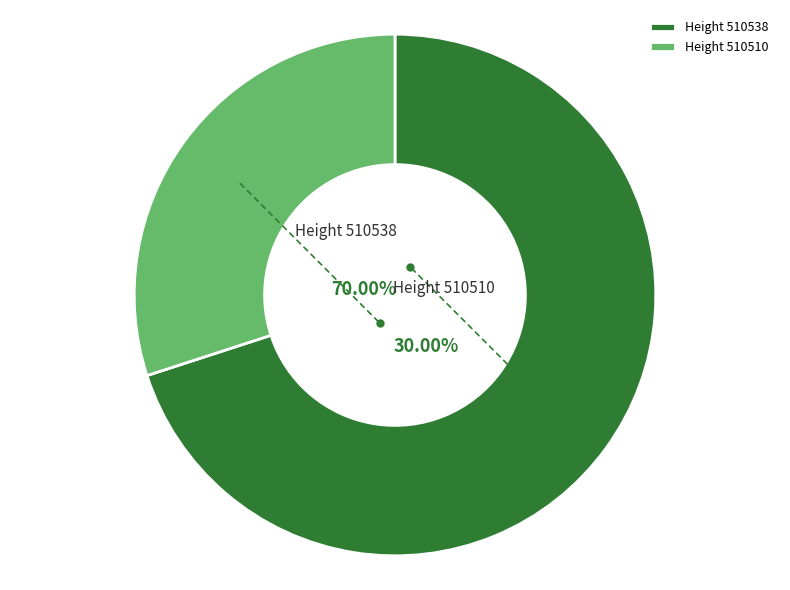

Which category accounts for the majority?

510538